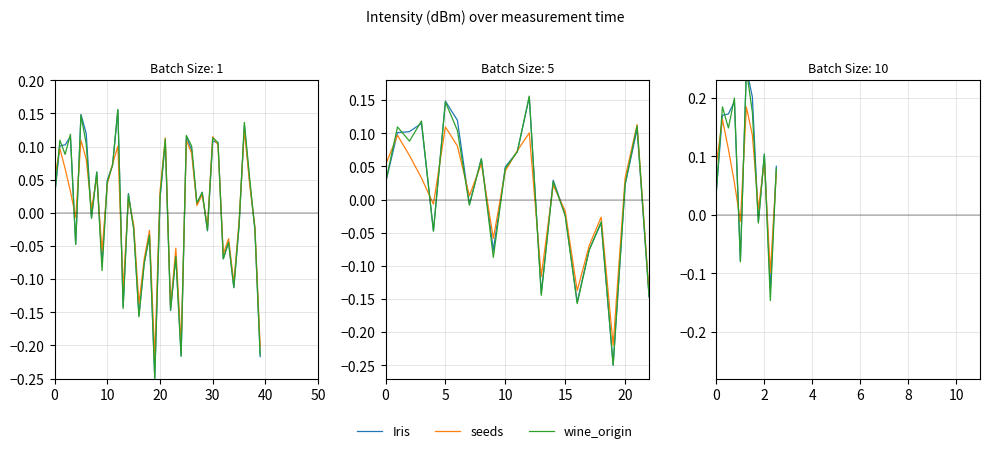

Which has a higher value, 8 or 40?

8